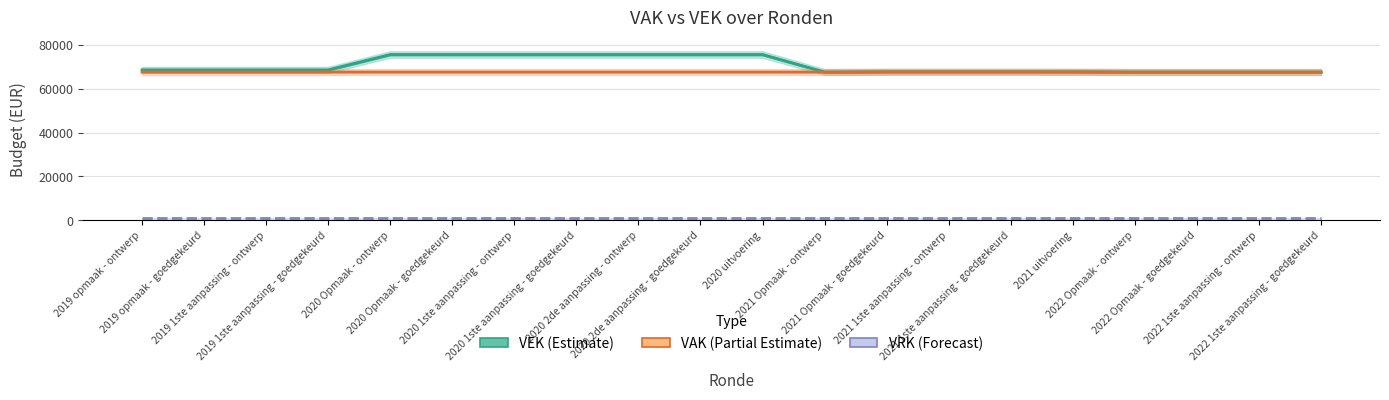

How many lines are shown in the chart?

3